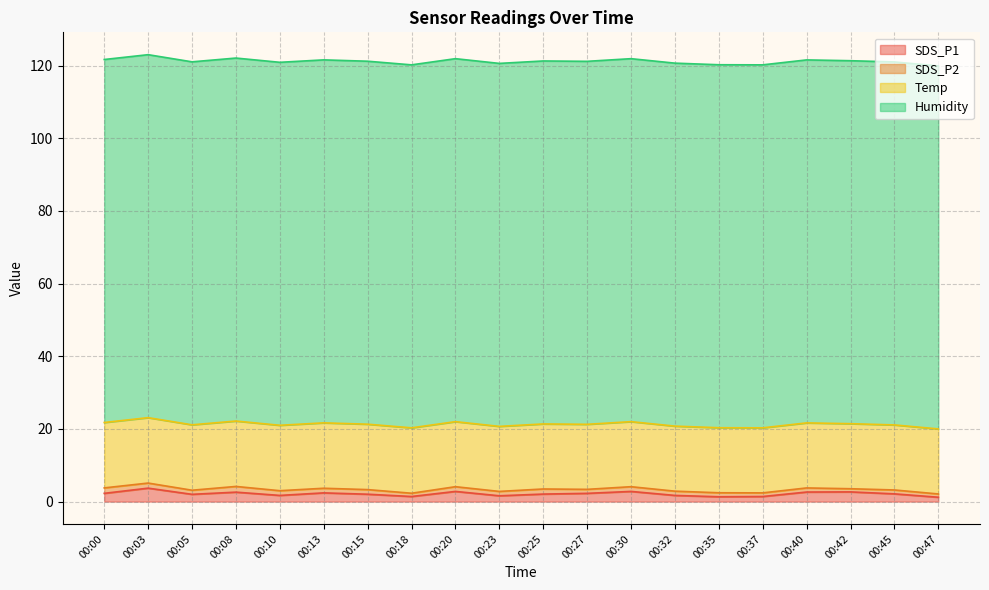

Which category has the lowest value in the SDS_P2 series?

00:42